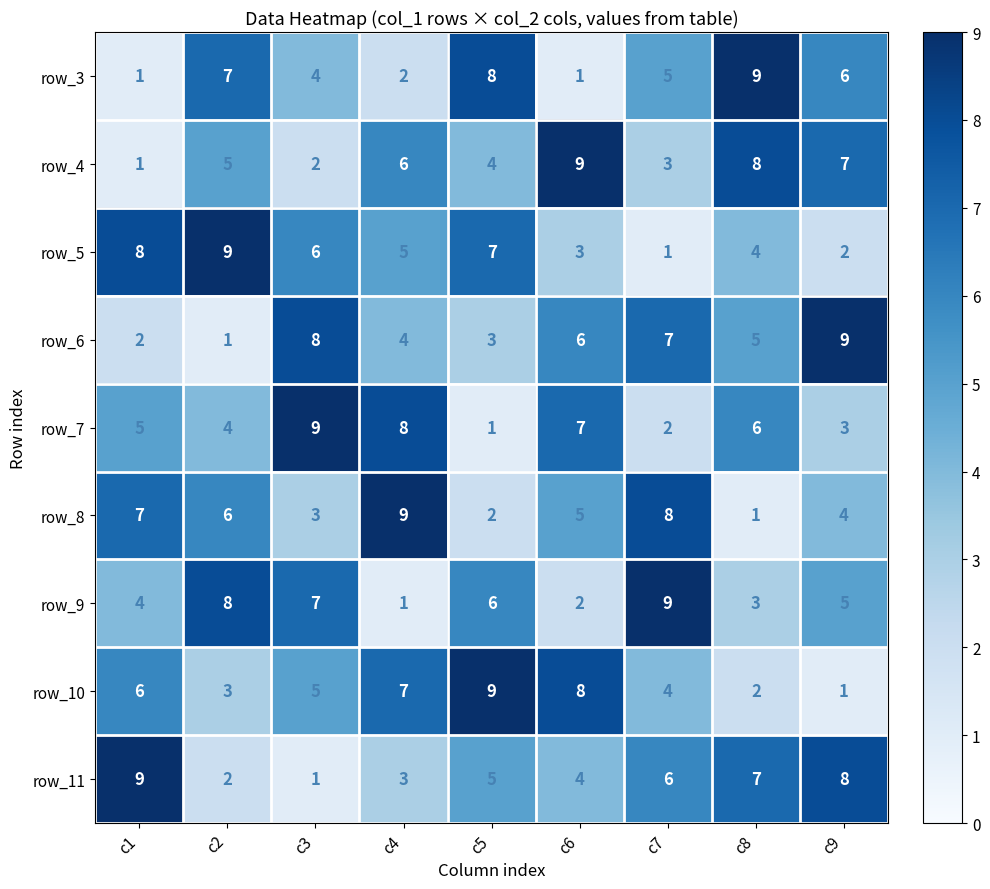

What is the minimum value for row_5?

1